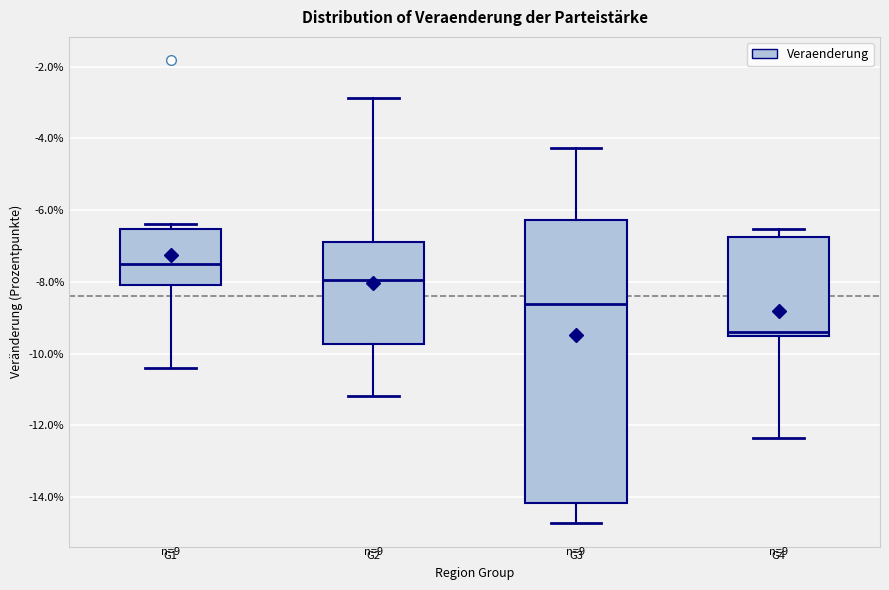

Which box's median line is the highest?

G1